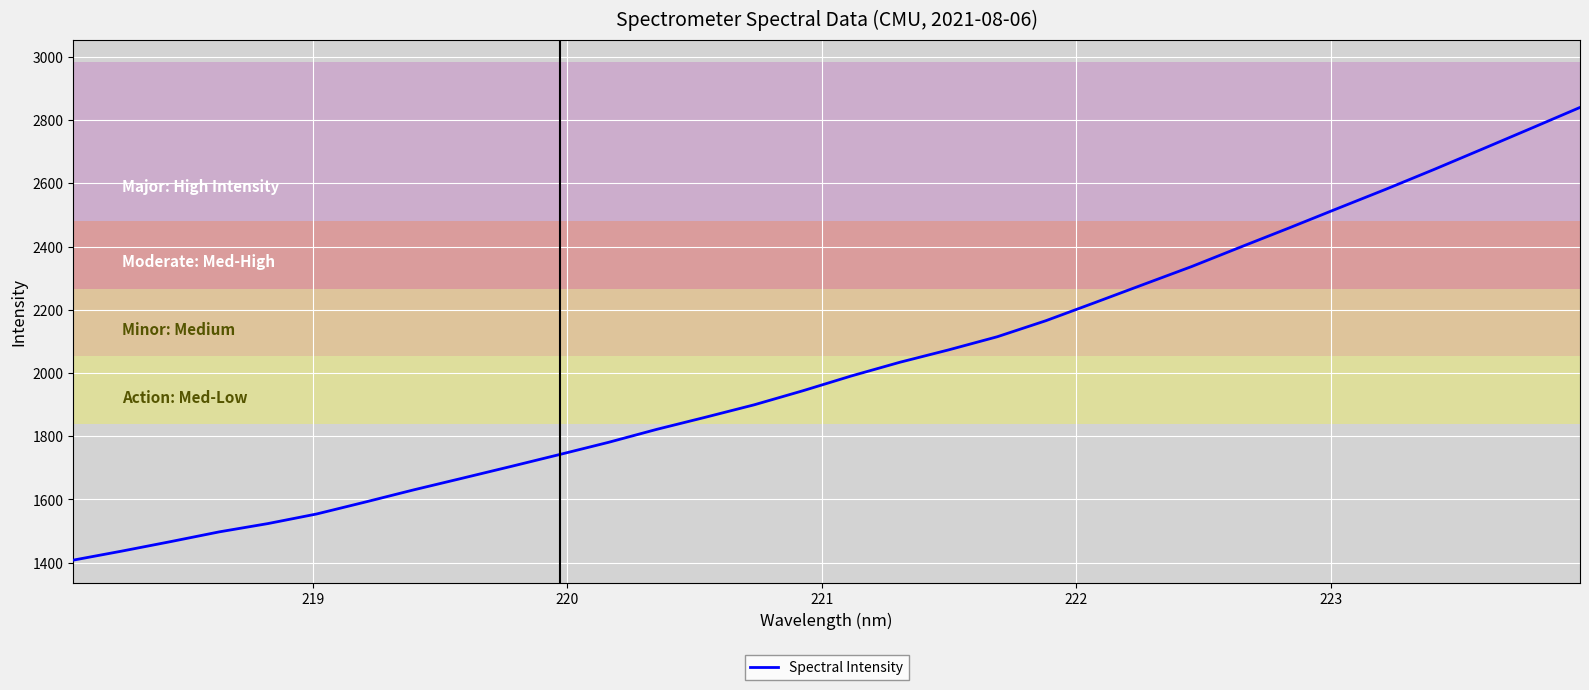

What is the difference between the maximum and minimum values?

1431.7